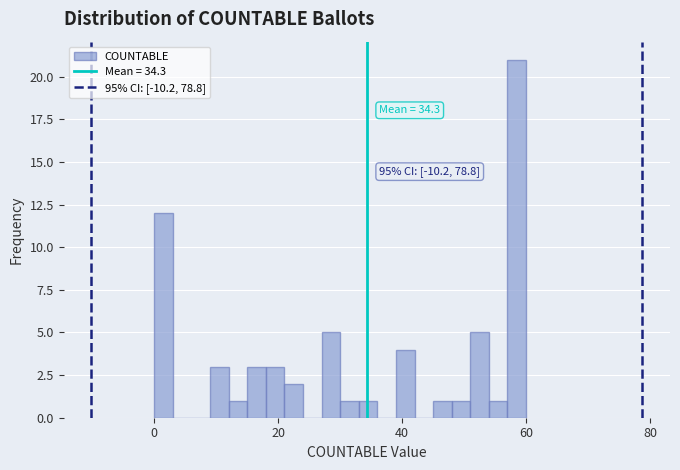

Read against the x-axis, roughly where is the centre of the tallest bar?

58